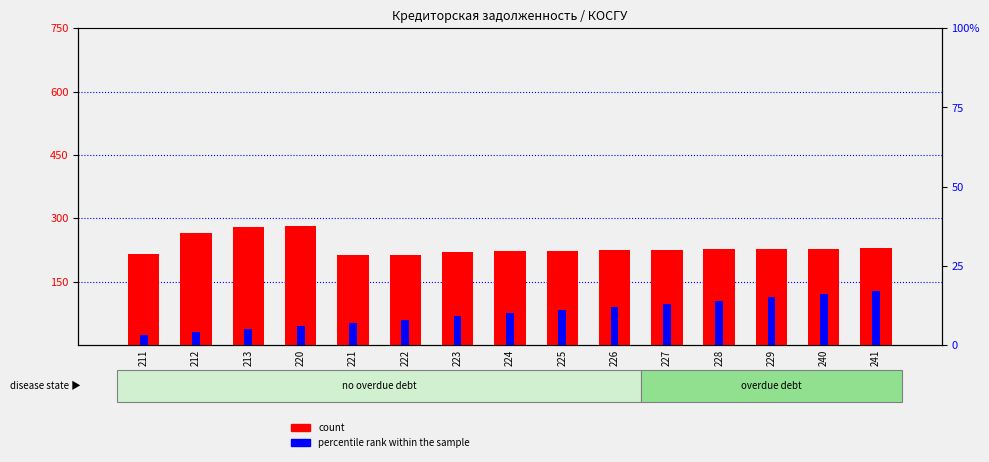

Is it true that percentile rank within the sample equals 2 at 212?

False